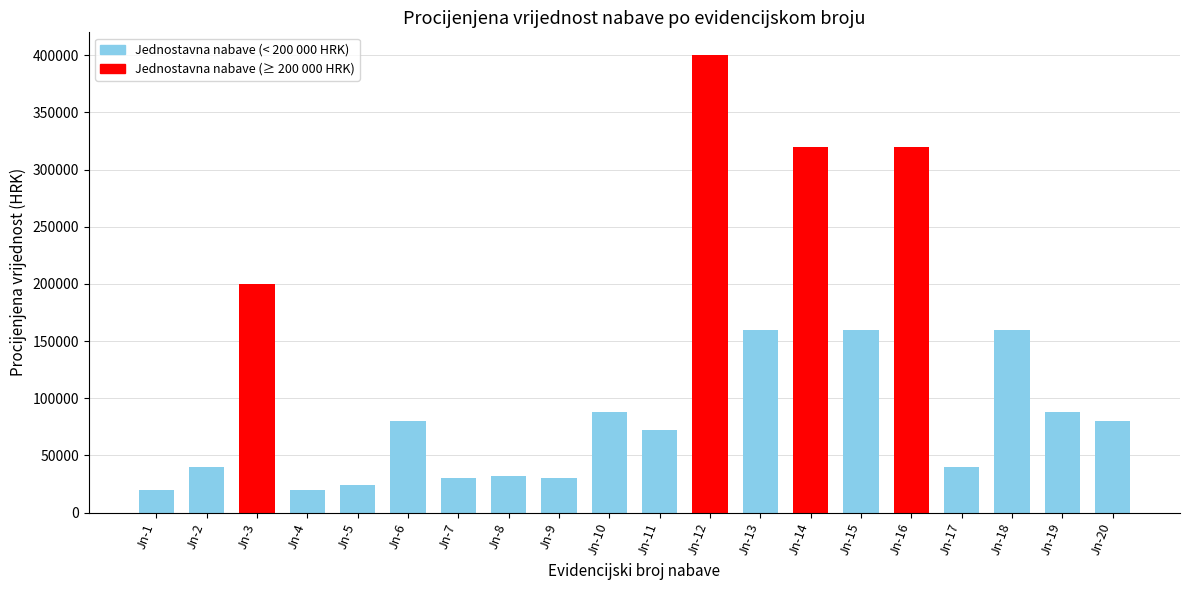

What is the greatest value displayed?

400000